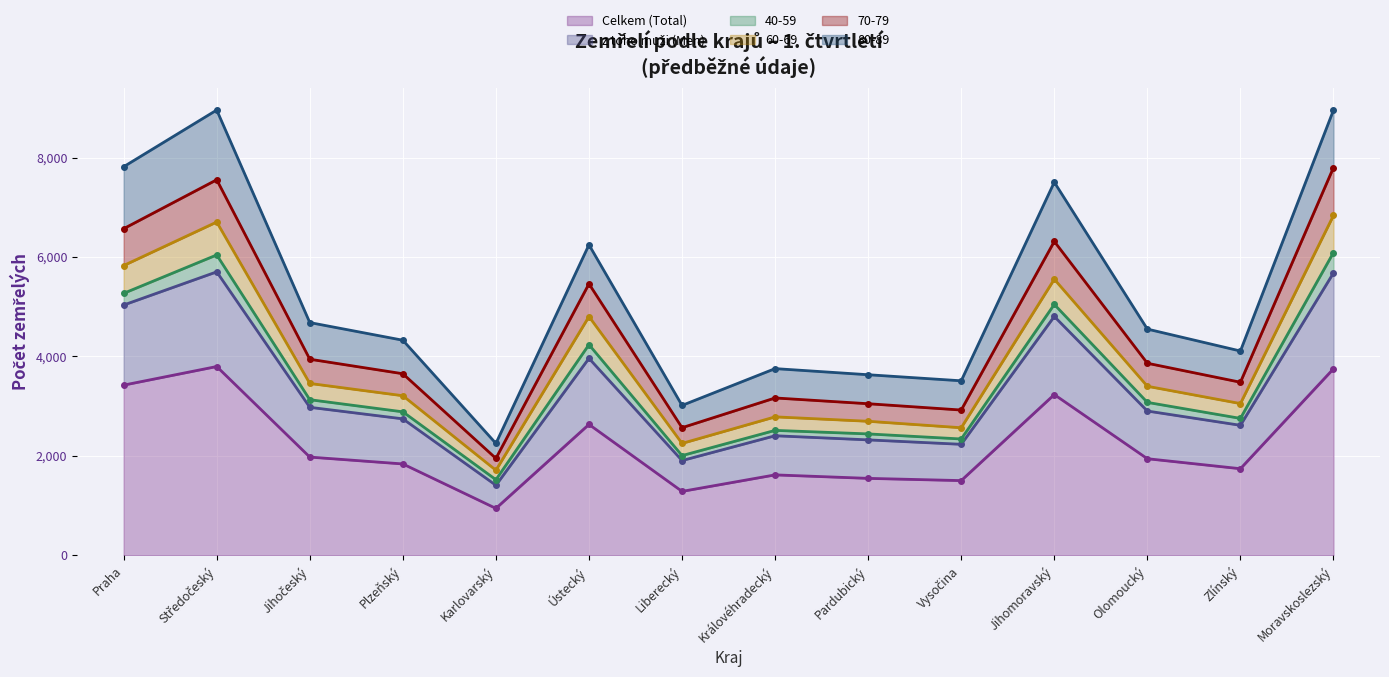

How many interior local peaks does the 70-79 series have?

4